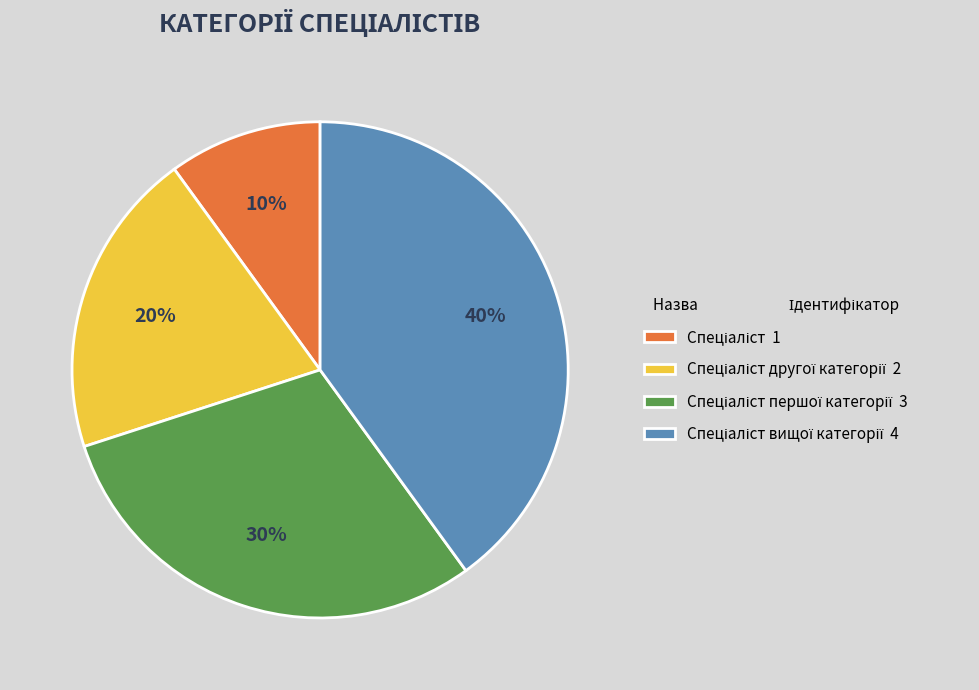

To the nearest percent, what is the average slice percentage?

25%